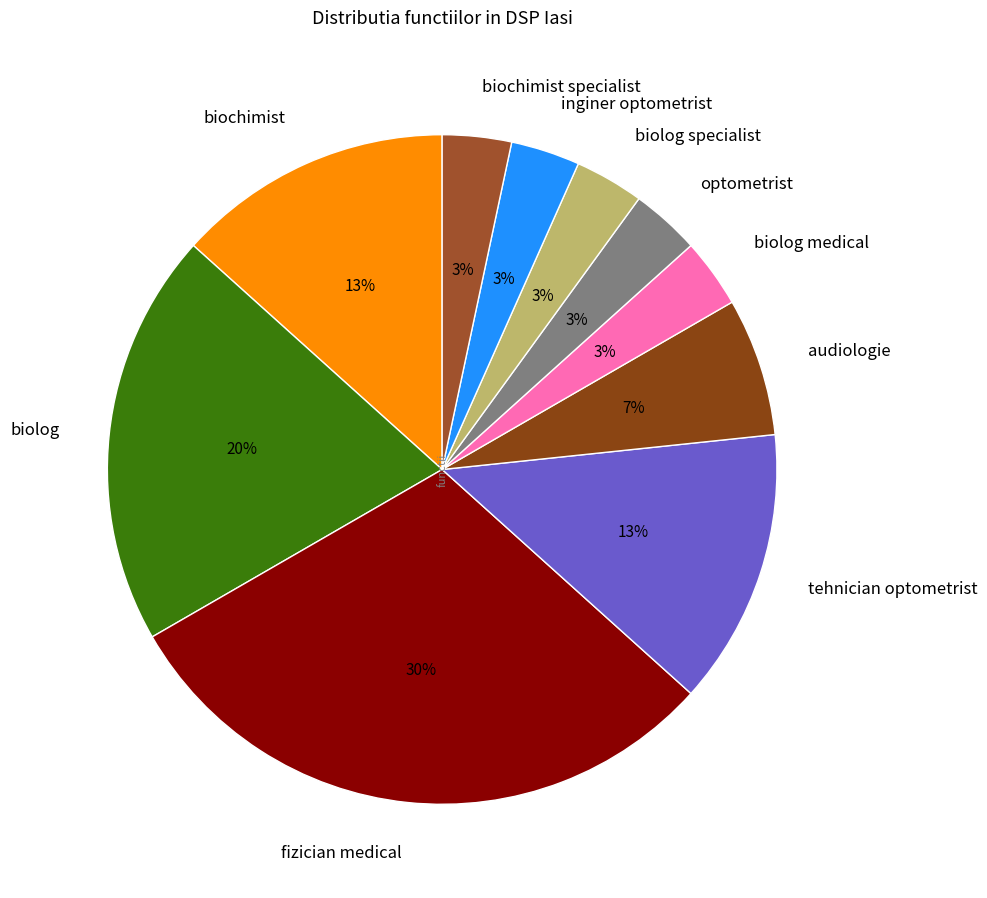

What is the ratio of the value at biolog medical to the value at biolog specialist?

1.0